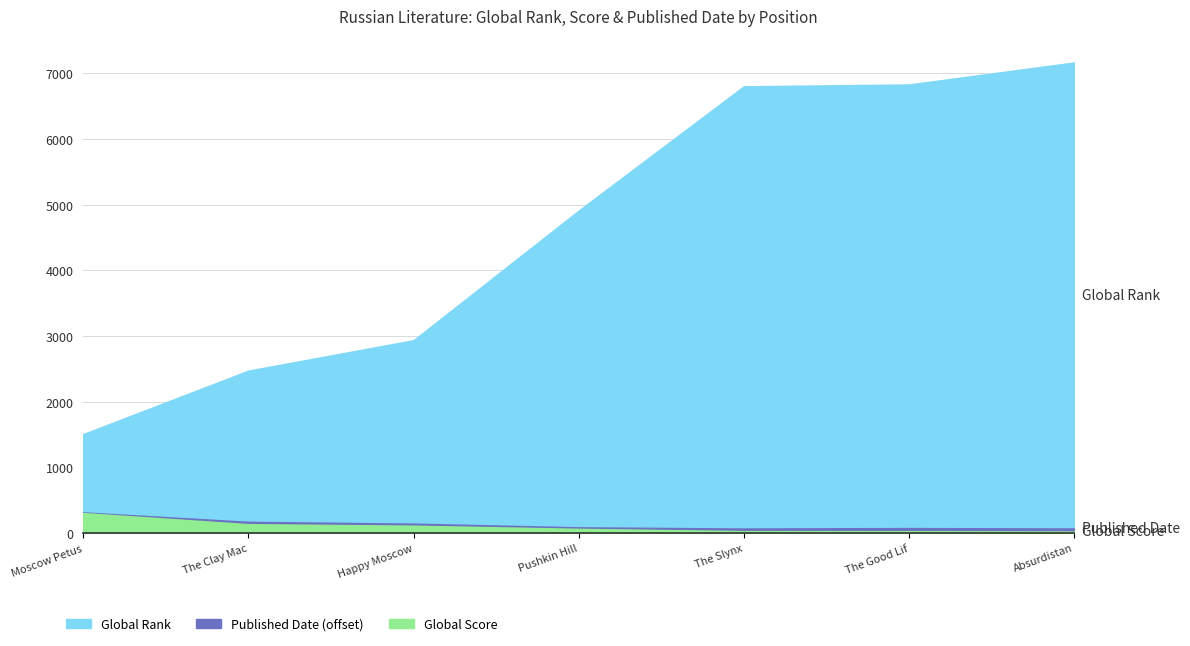

What is the sum of all Global Rank values?

32637